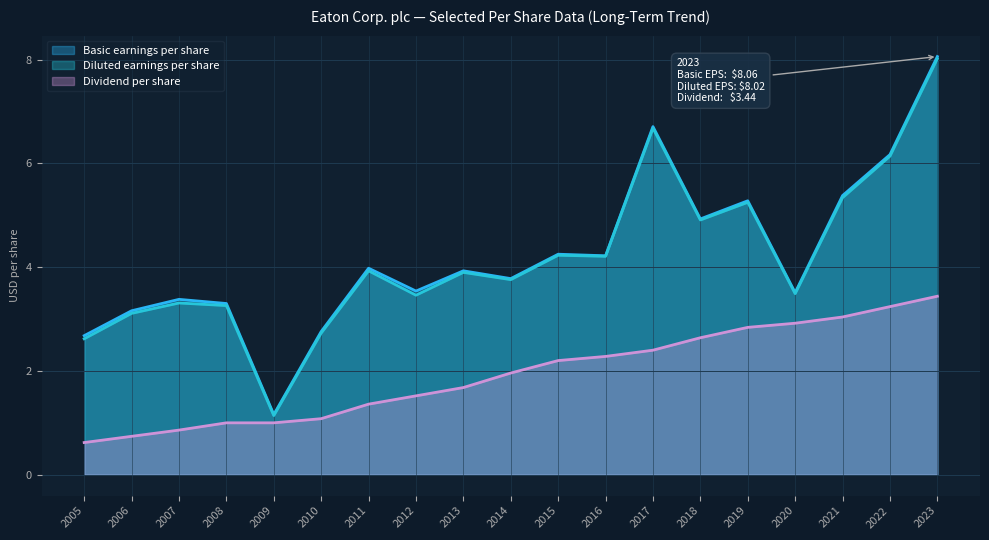

The value of Basic earnings per share at 2007 is 0.7. True or false?

False